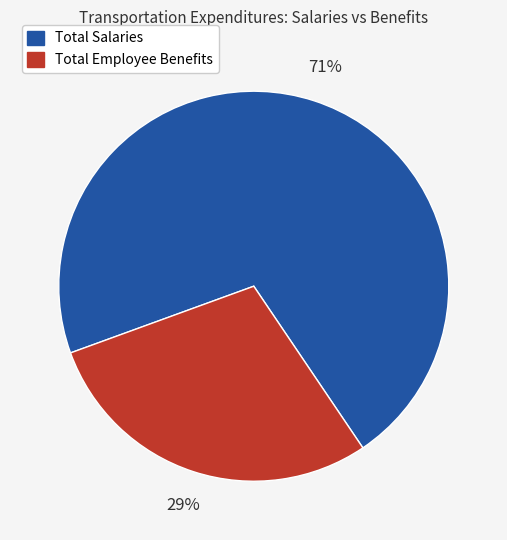

To the nearest percent, what is the difference between the largest and smallest slice percentages?

42%